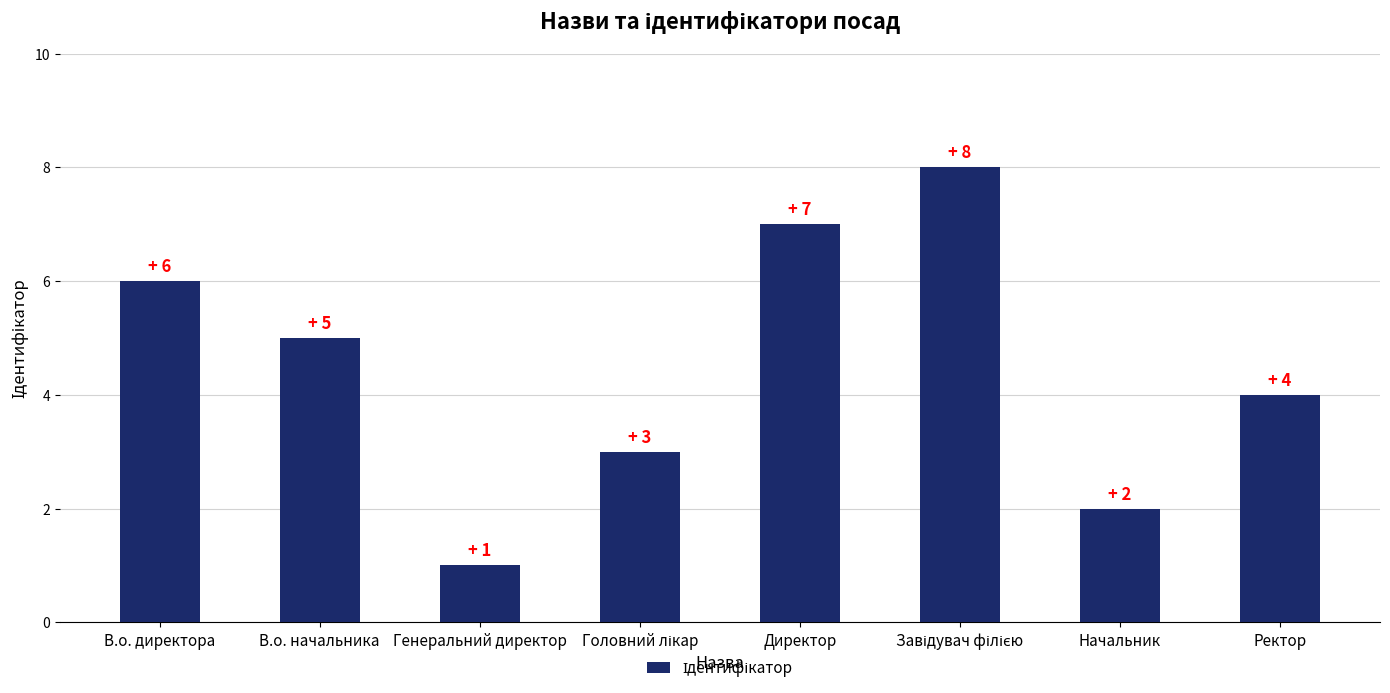

What is the value of the 5th bar from the left?

7